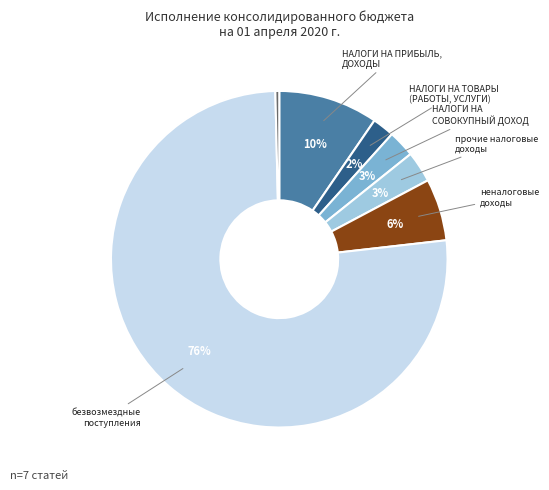

Does any single category account for the majority?

Yes